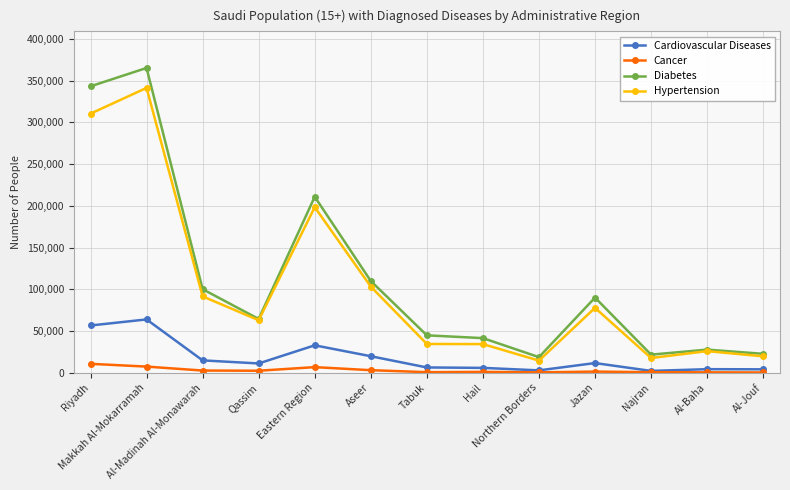

Rank the series by their maximum value, from highest to lowest.

Diabetes, Hypertension, Cardiovascular Diseases, Cancer